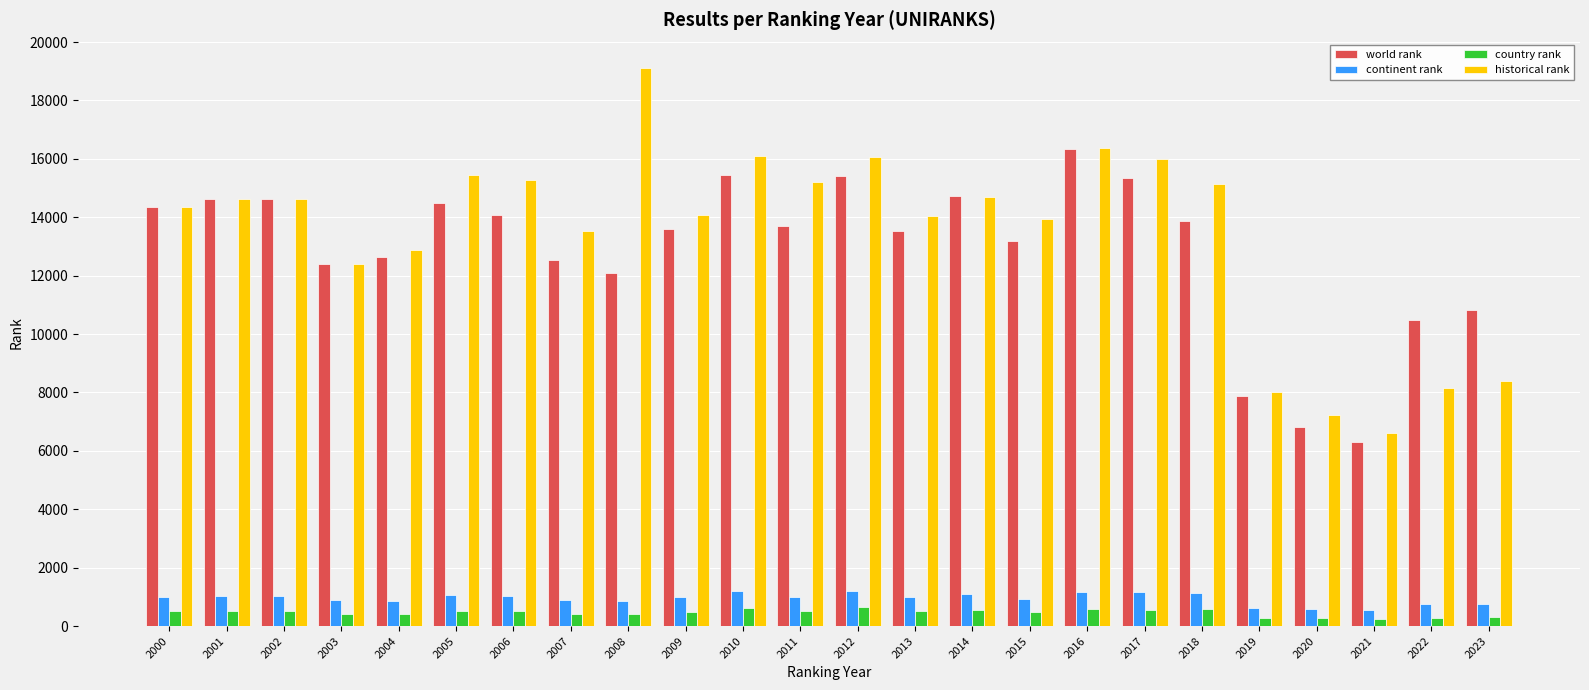

Which series has the largest total across all categories?

historical rank